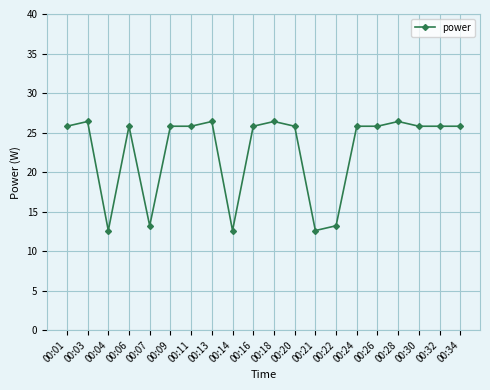

True or false: the data has more than 2 interior local peaks.

True